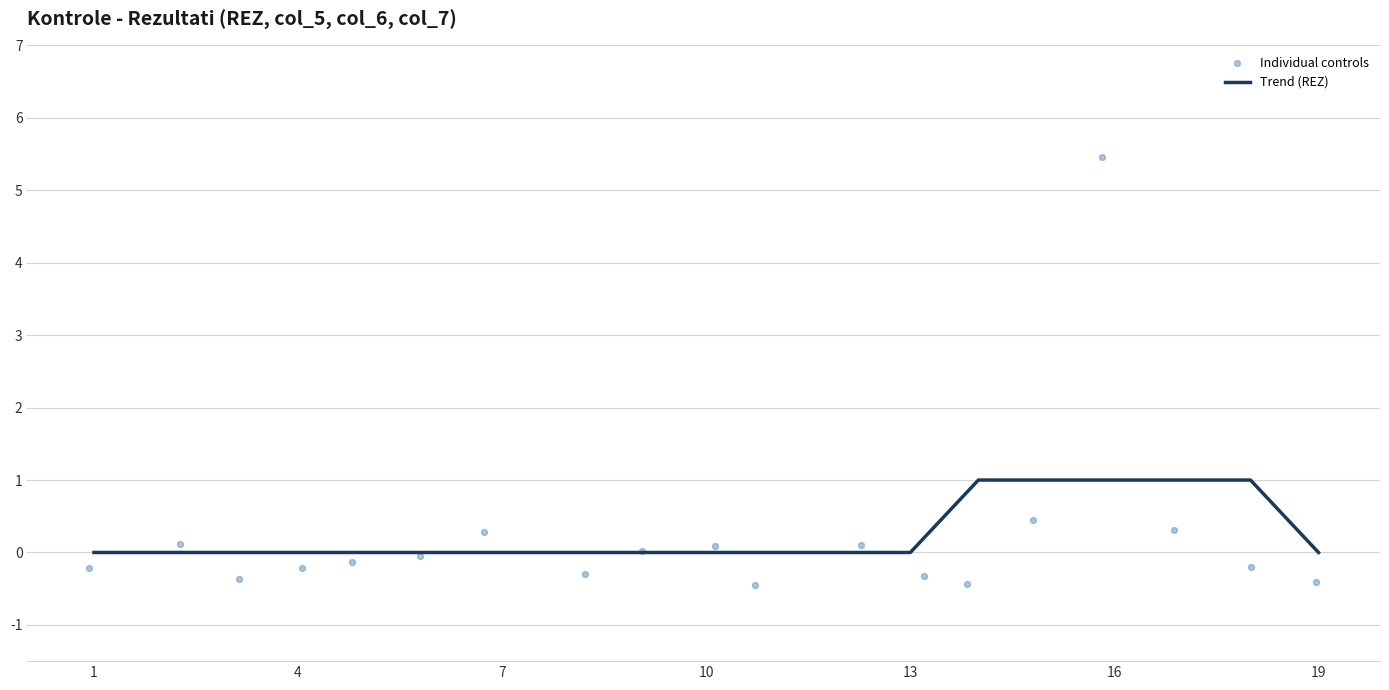

True or false: Trend (REZ) has a value of 0 at 10.

True